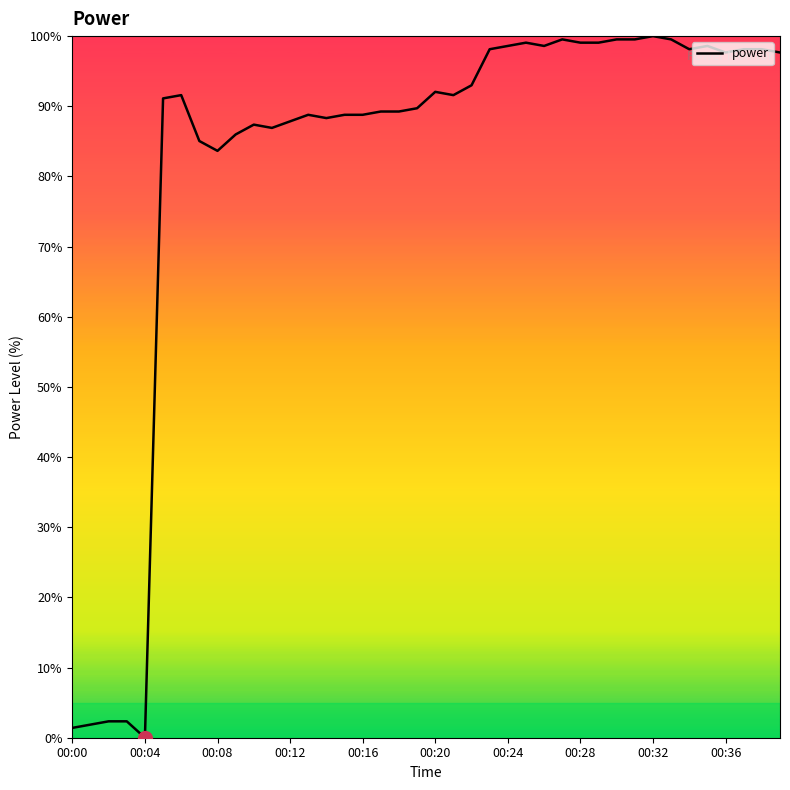

True or false: there are more than 2 points higher than both neighbors.

True